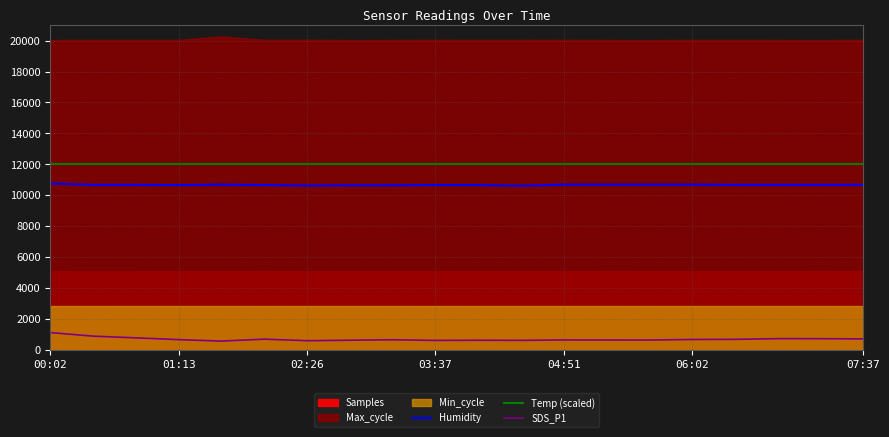

True or false: Humidity and Temp (scaled) intersect in this chart.

False